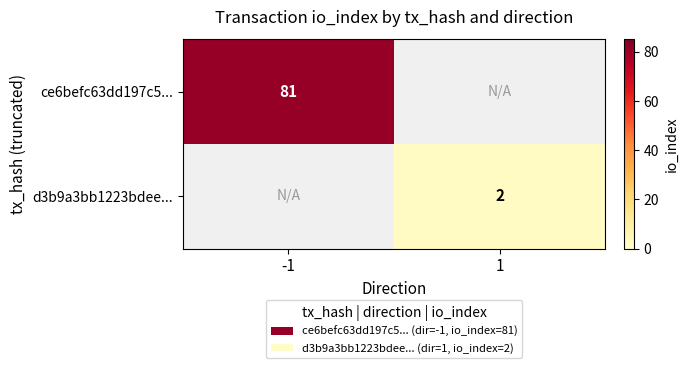

The d3b9a3bb1223bdee... series shows 2 at 1. True or false?

True